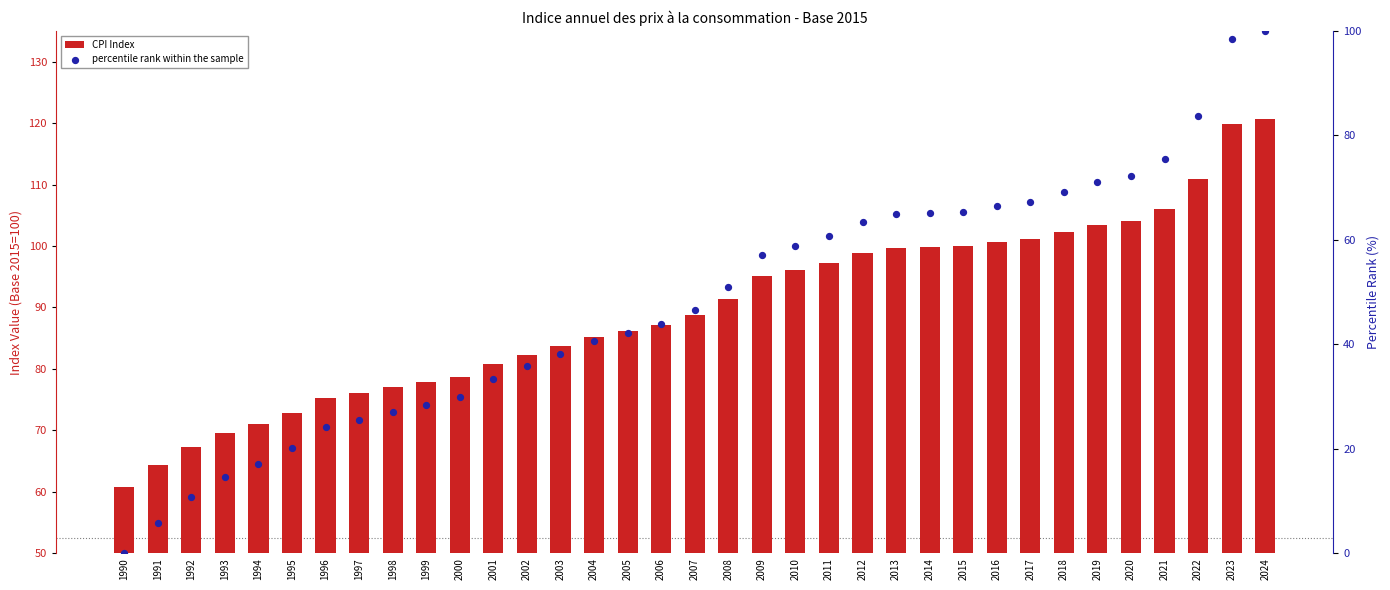

At which category is the sum across all series the highest?

2024